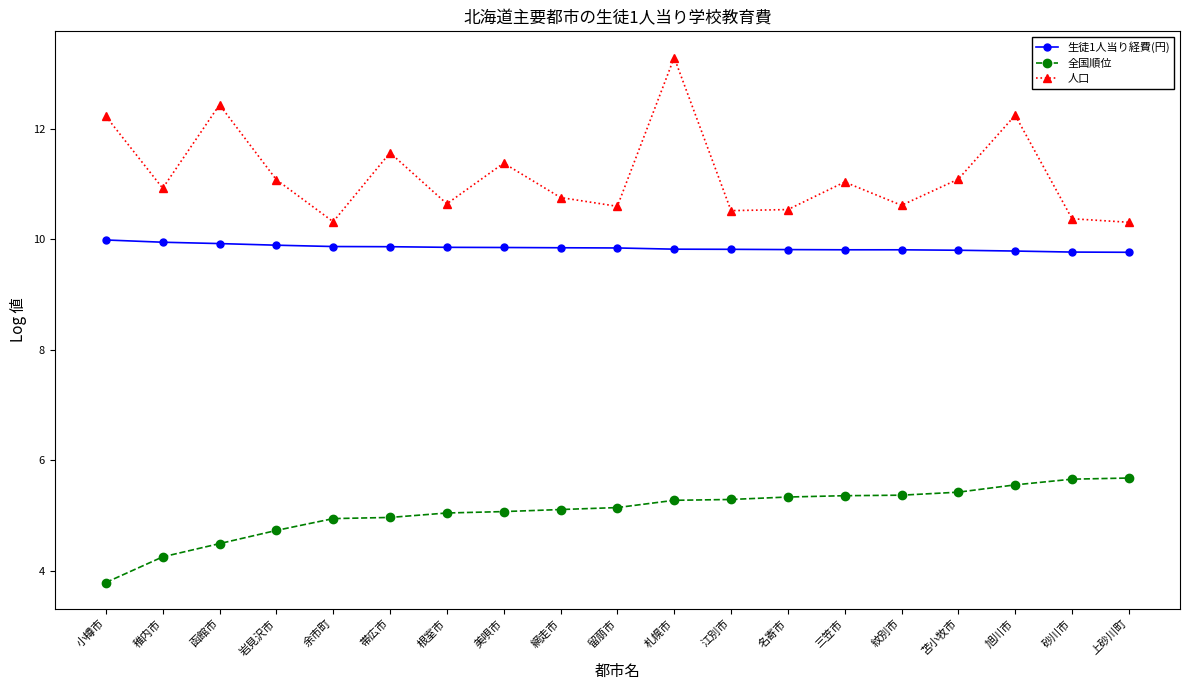

At 美唄市, list the series in order from largest to smallest.

人口, 生徒1人当り経費(円), 全国順位